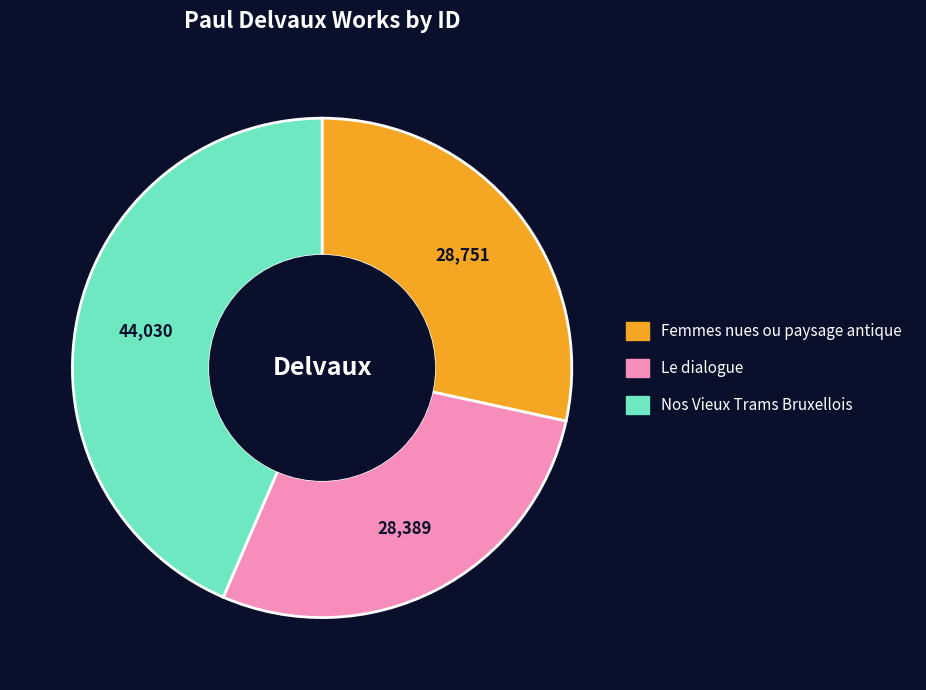

What is the largest slice in the pie chart?

Nos Vieux Trams Bruxellois